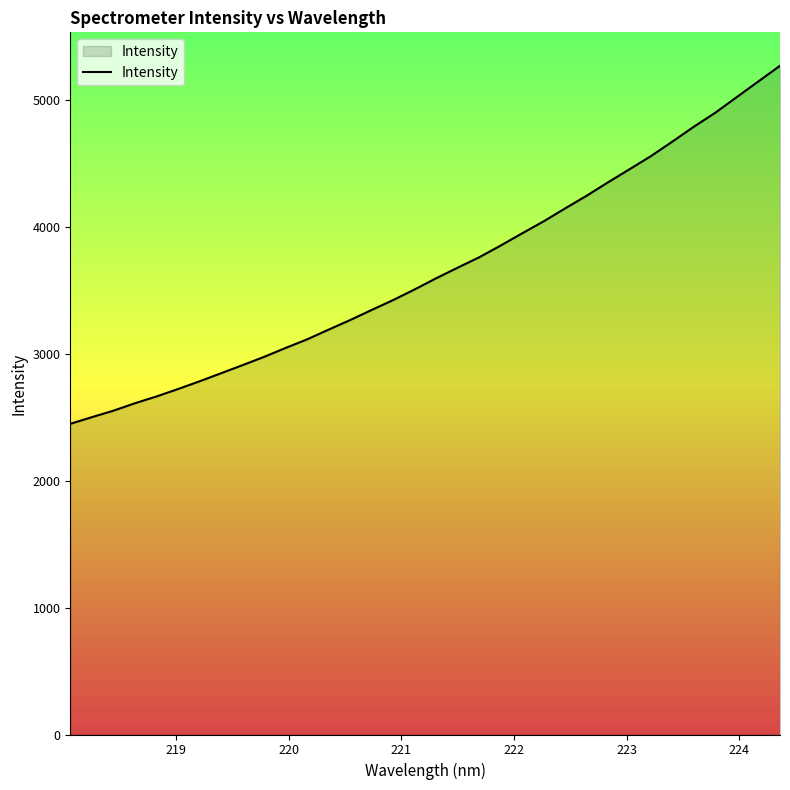

What is the minimum value shown in the chart?

2448.7